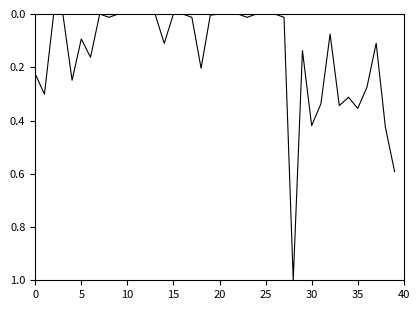

What is the maximum value shown in the chart?

1.0